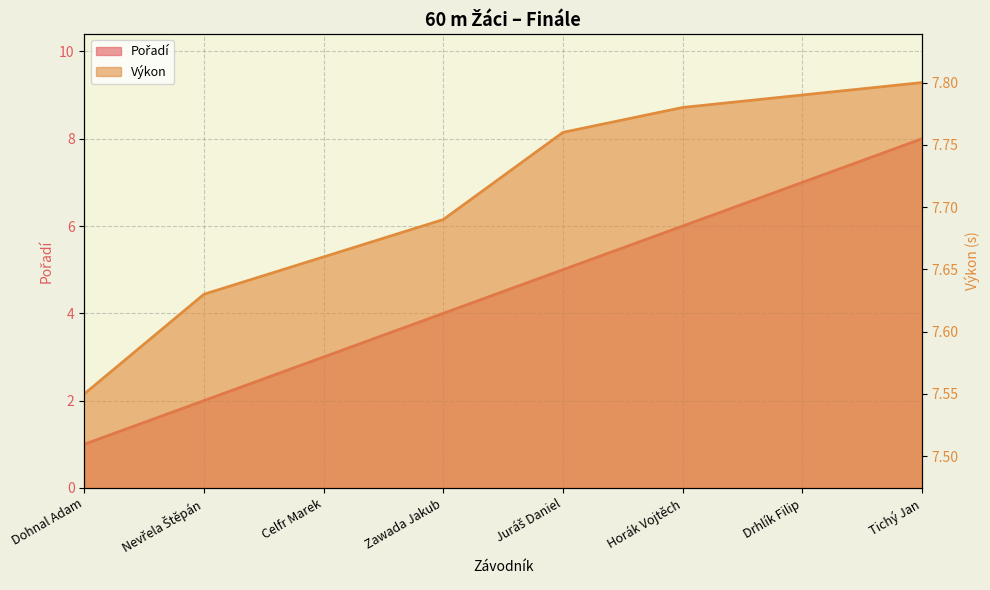

How many values in the Pořadí series exceed 5?

3